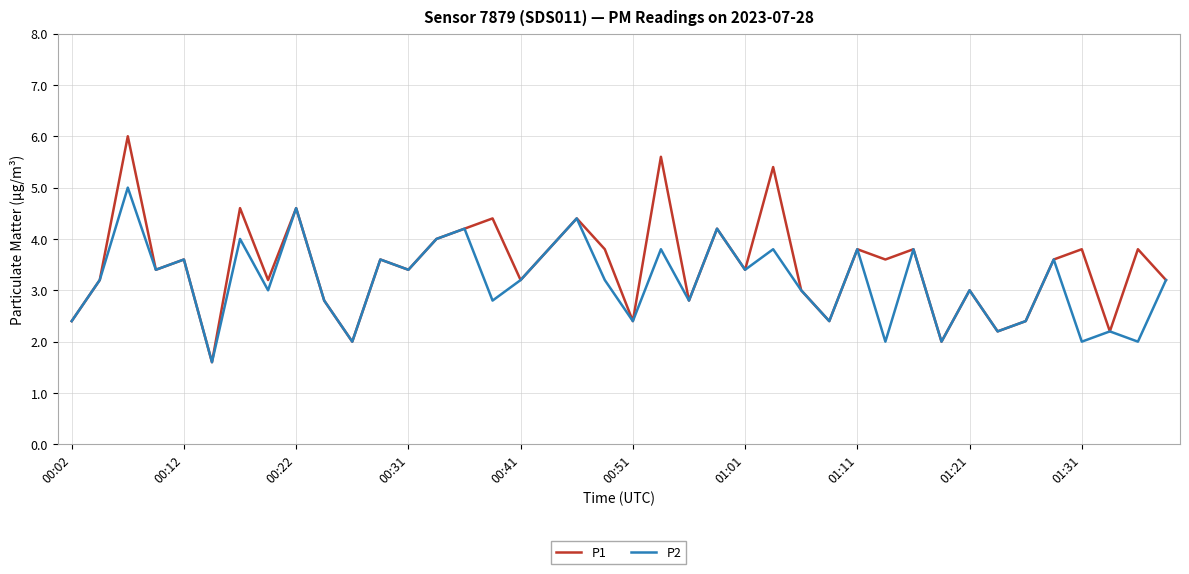

List the series in order of their peak value, highest first.

P1, P2